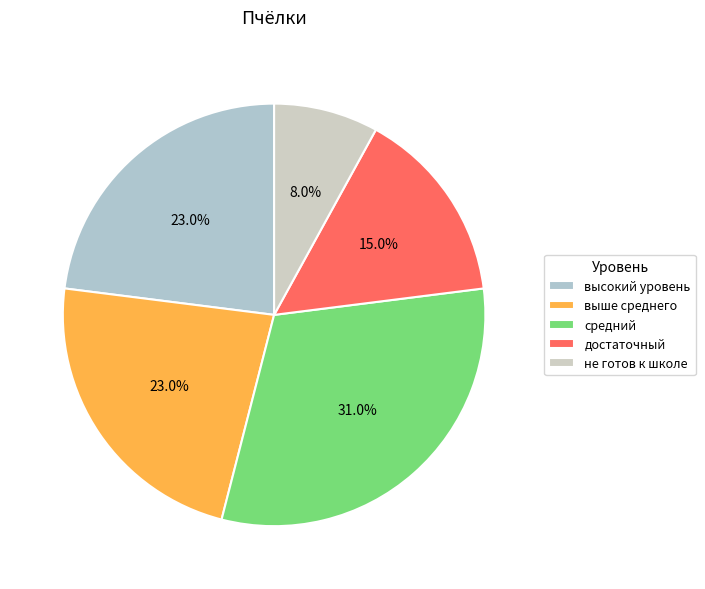

To the nearest percent, what is the difference between the largest and smallest slice percentages?

23%